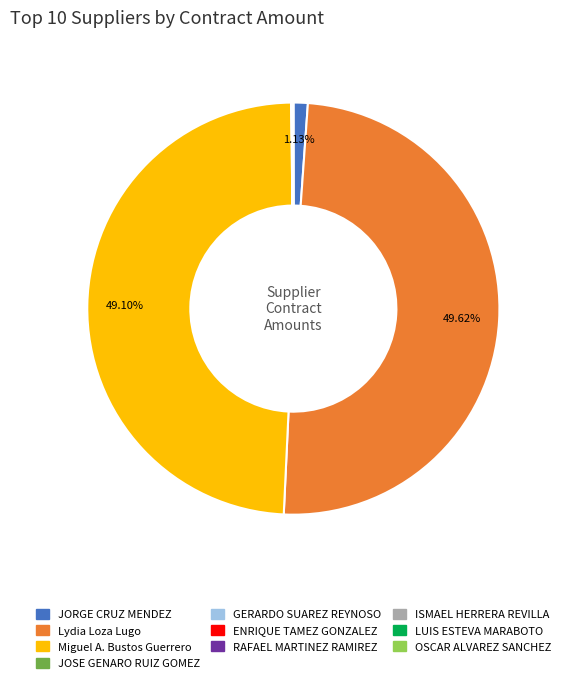

How many slices are in this pie chart?

10